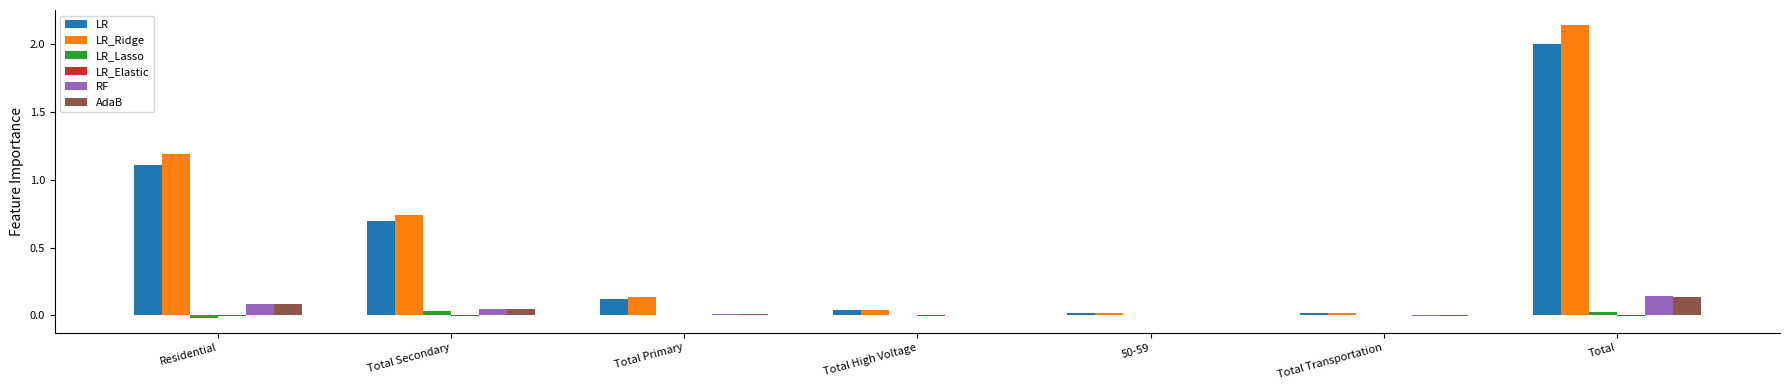

At which category is the sum across all series the highest?

Total